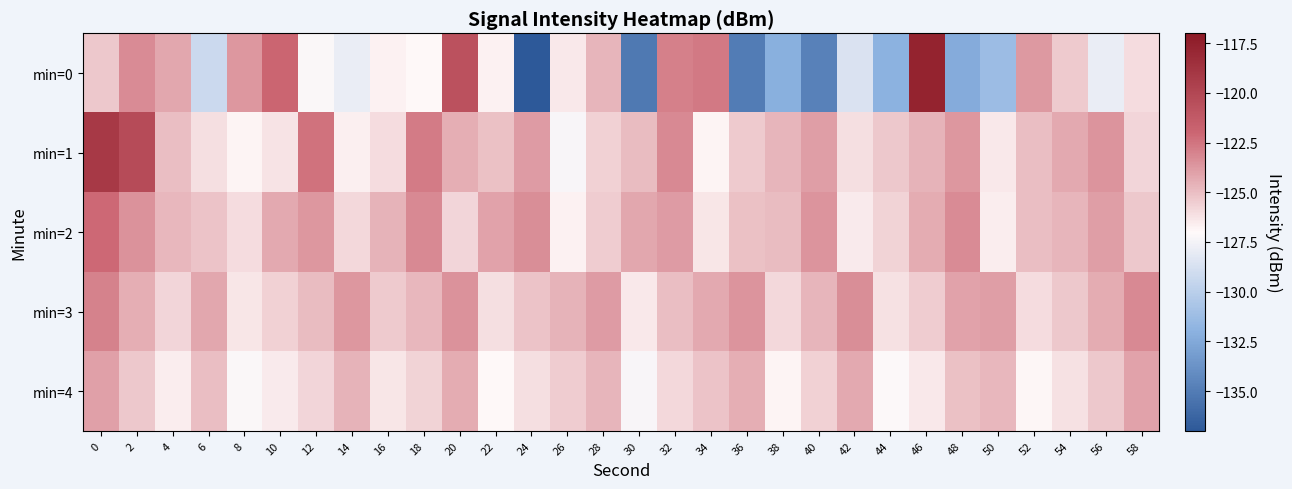

What is the smallest value displayed?

-137.0